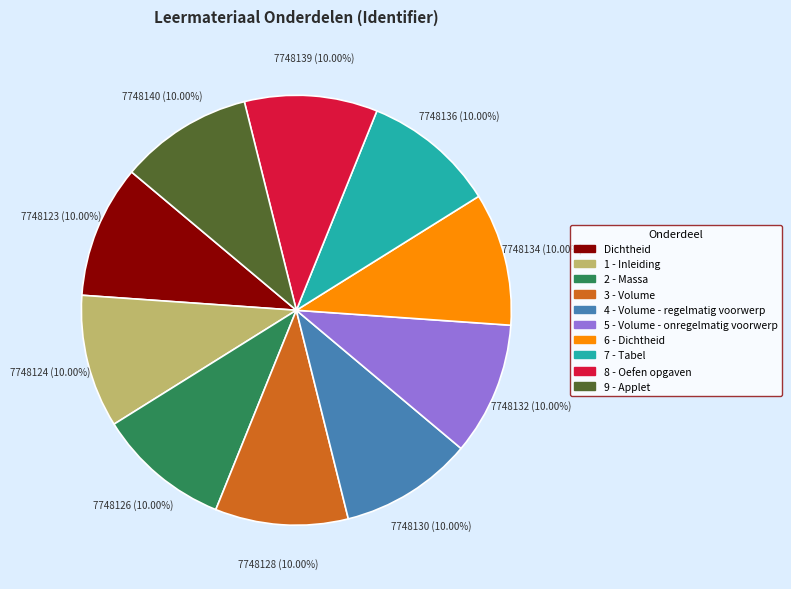

How much of the chart is everything except 7 - Tabel?

90.0%